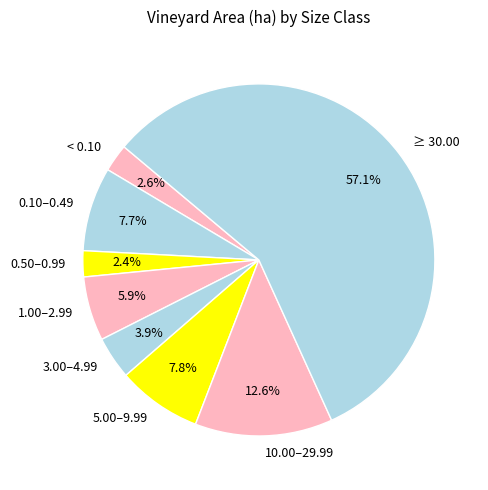

What percentage is the 0.10–0.49 slice, to the nearest percent?

8%